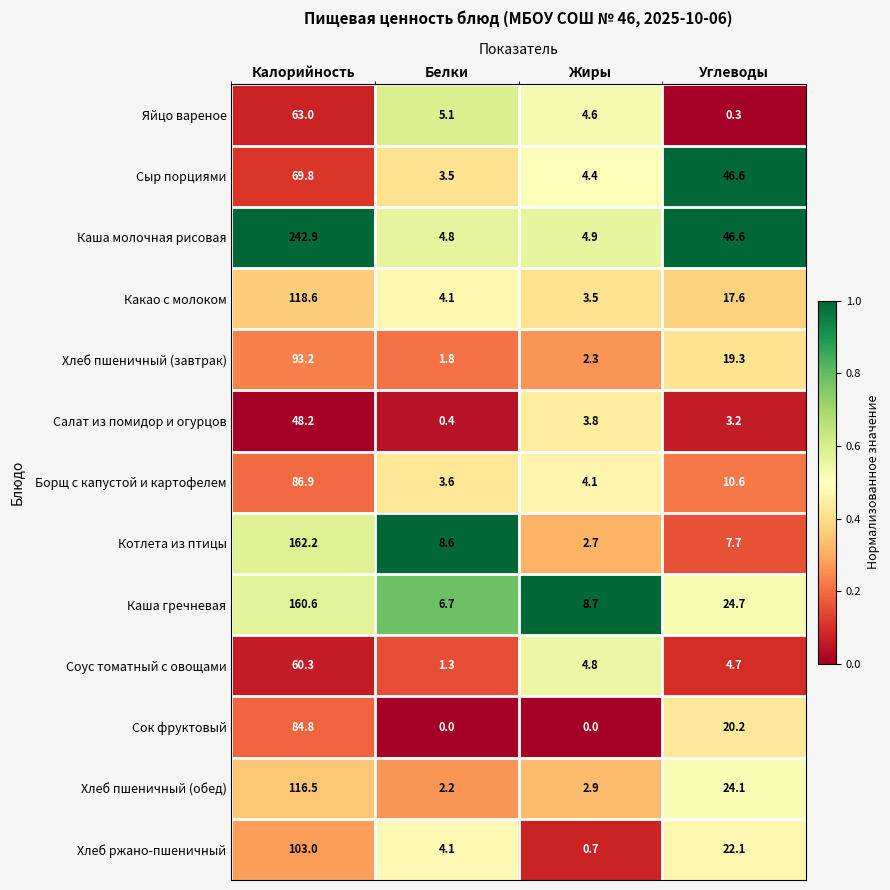

The value of Хлеб ржано-пшеничный at Белки is 1.3. True or false?

False